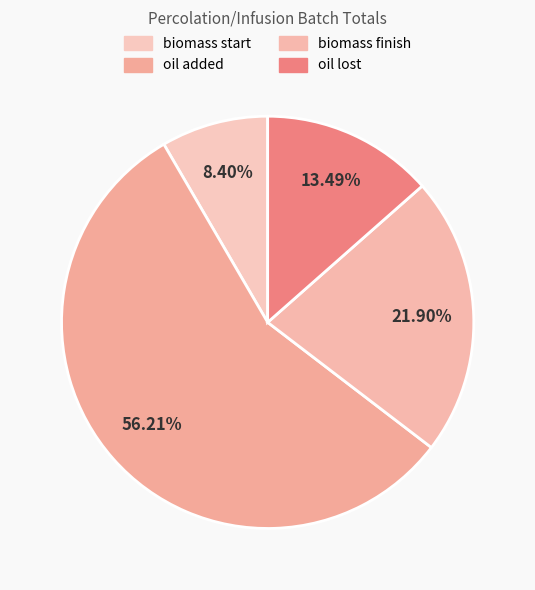

Which slice is the smallest?

biomass start